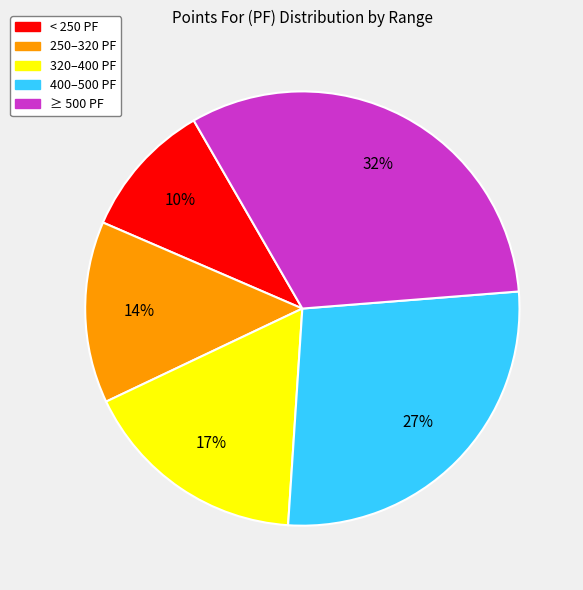

To the nearest percent, what is the difference between the largest and smallest slice percentages?

22%